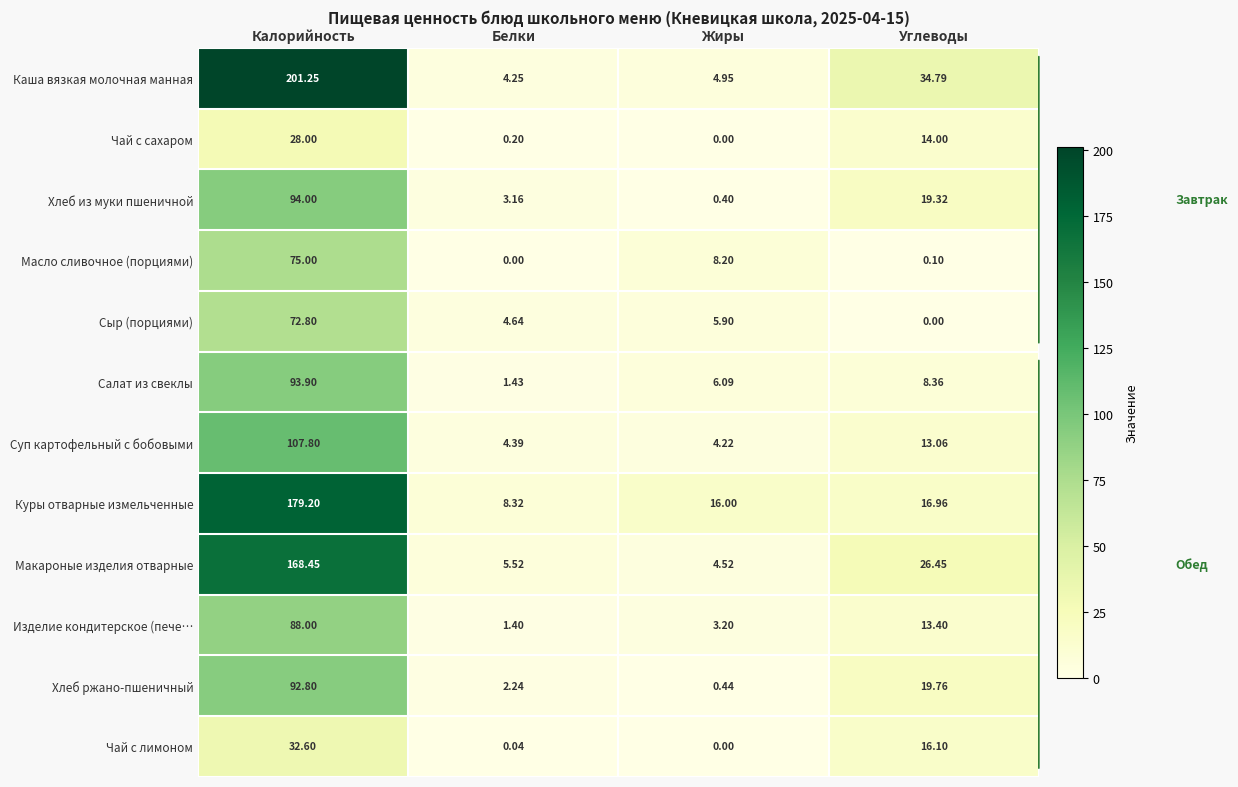

How many distinct data groups are displayed?

12